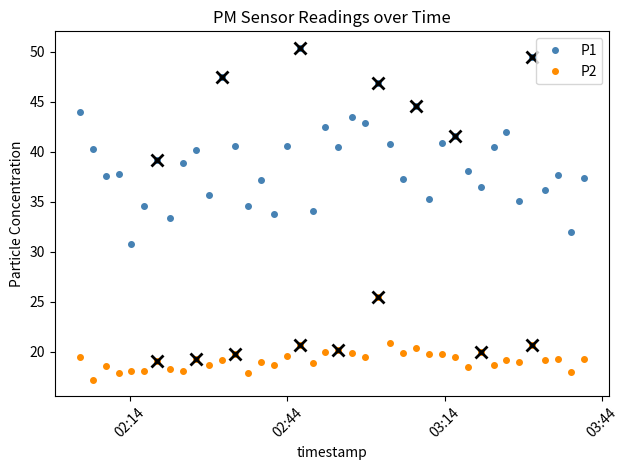

True or false: P2 and P1 cross at least once.

False